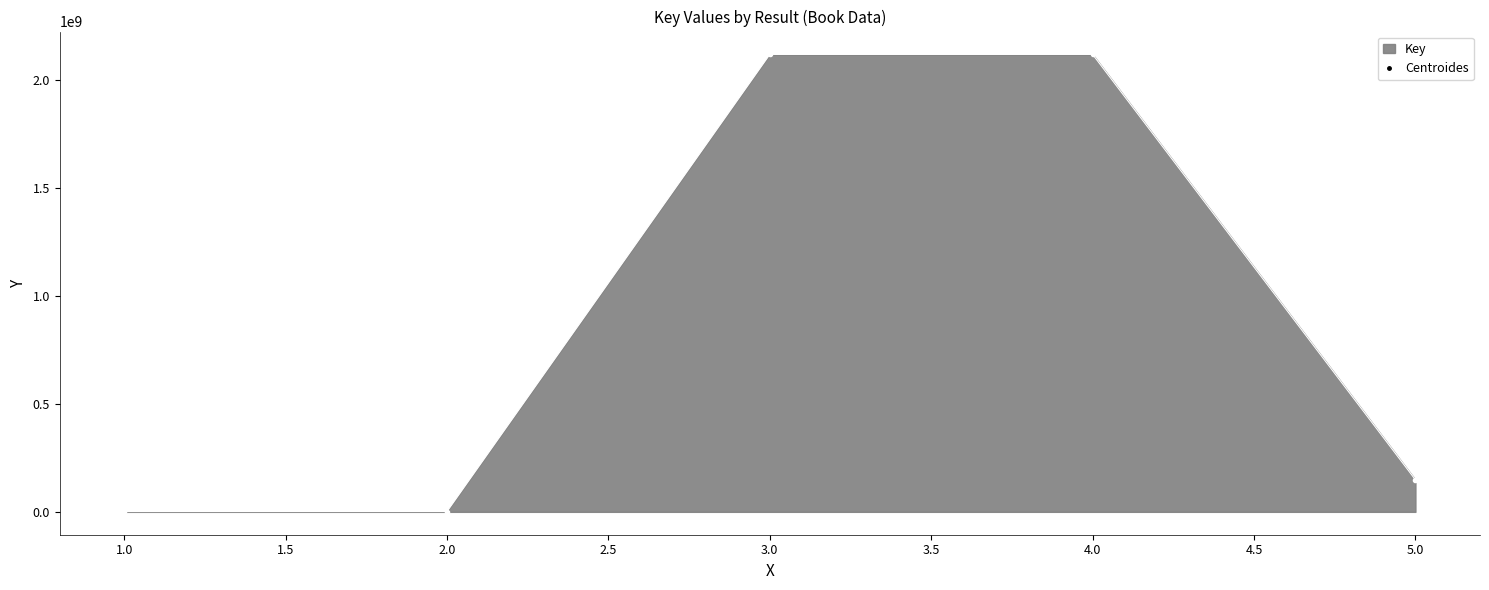

What is the greatest value displayed?

2117909206